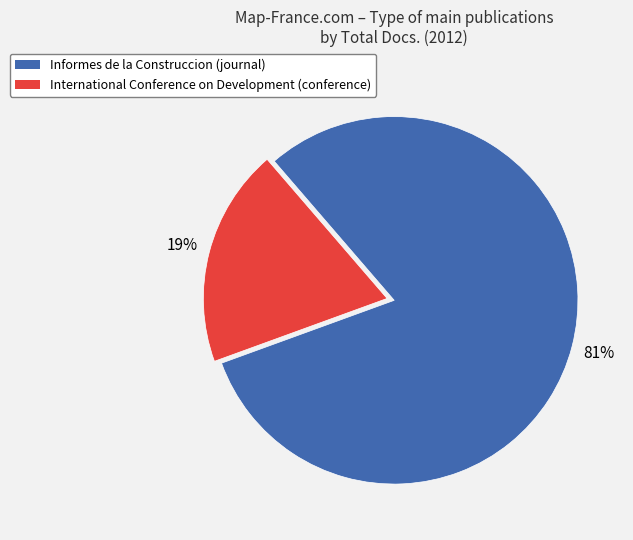

To the nearest percent, what is the average slice percentage?

50%